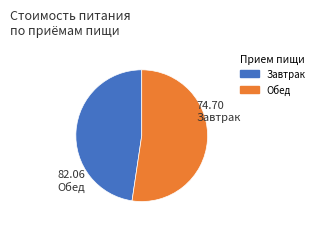

What is the majority slice?

Обед